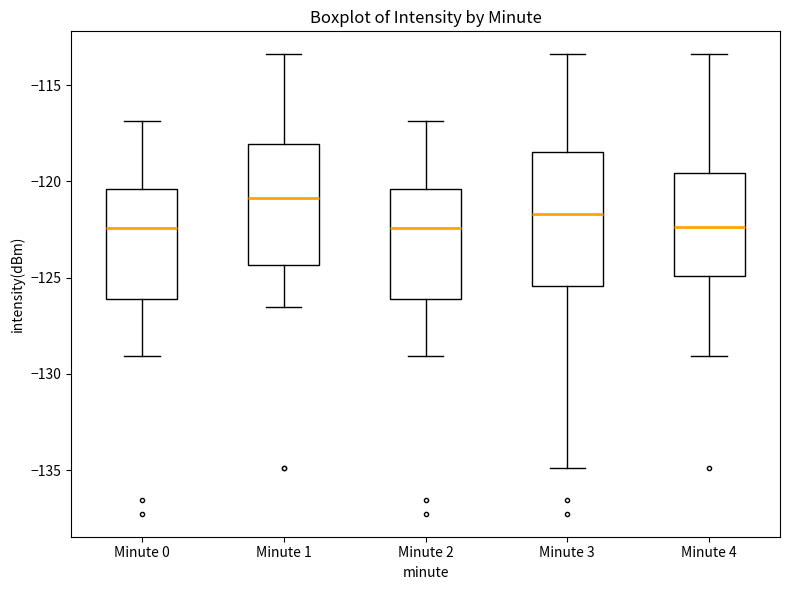

Where is the lower edge of the box for Minute 3 on the y-axis? The values are not printed on the chart, so give them approximately, as read against the axis.

-125.5